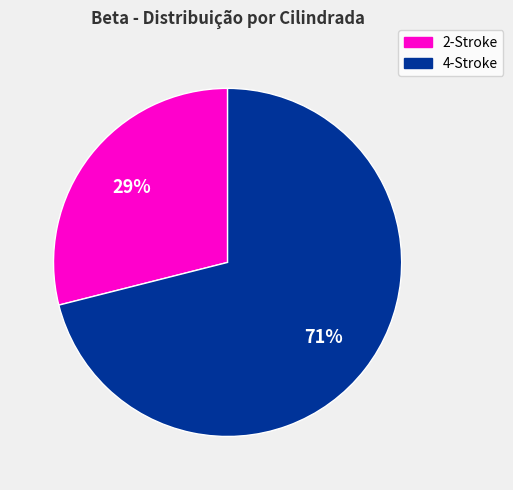

Count the number of slices in the pie.

2